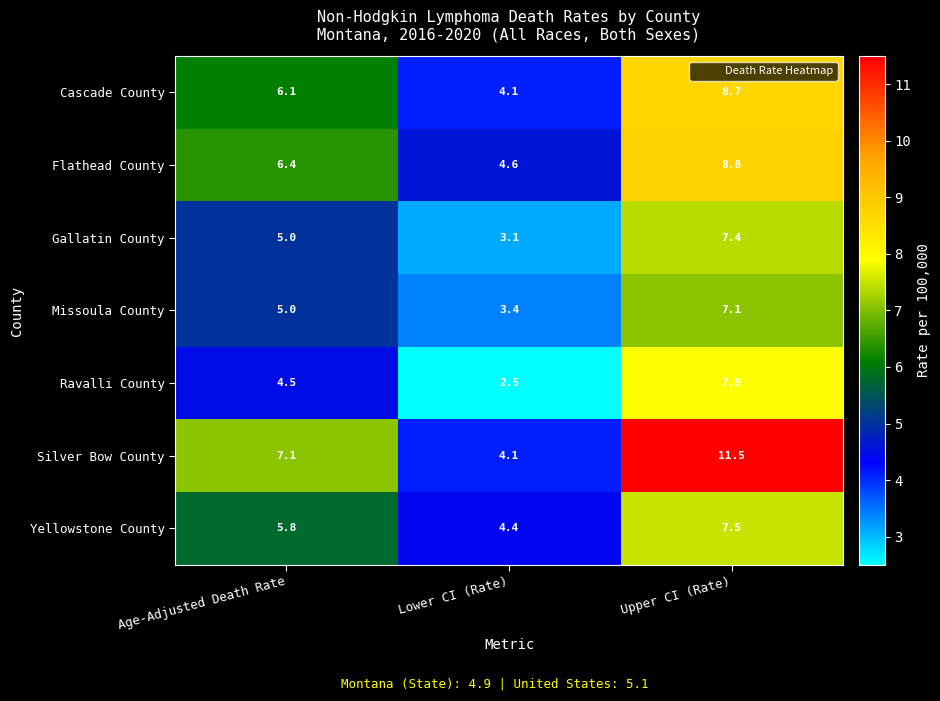

Count the number of data series in this chart.

7